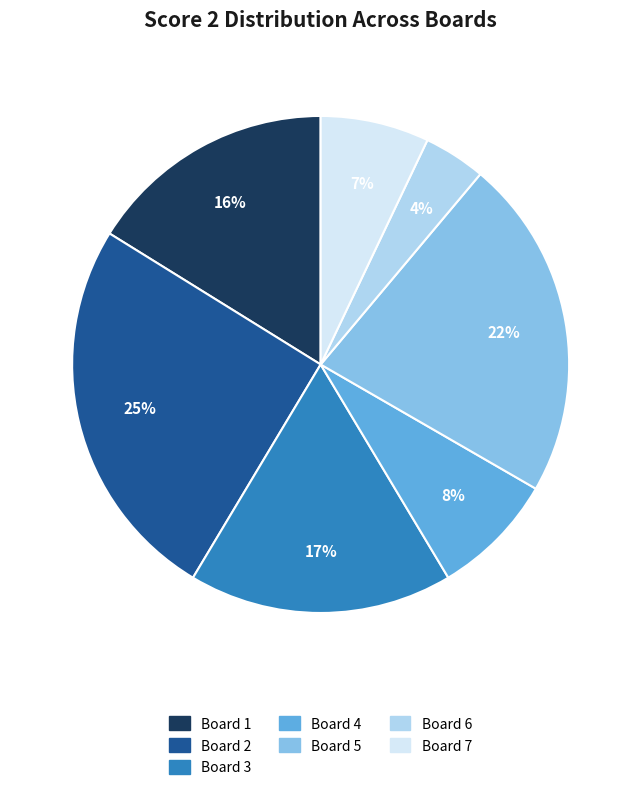

To the nearest percent, what is the difference between the Board 1 and Board 3 slice percentages?

1%